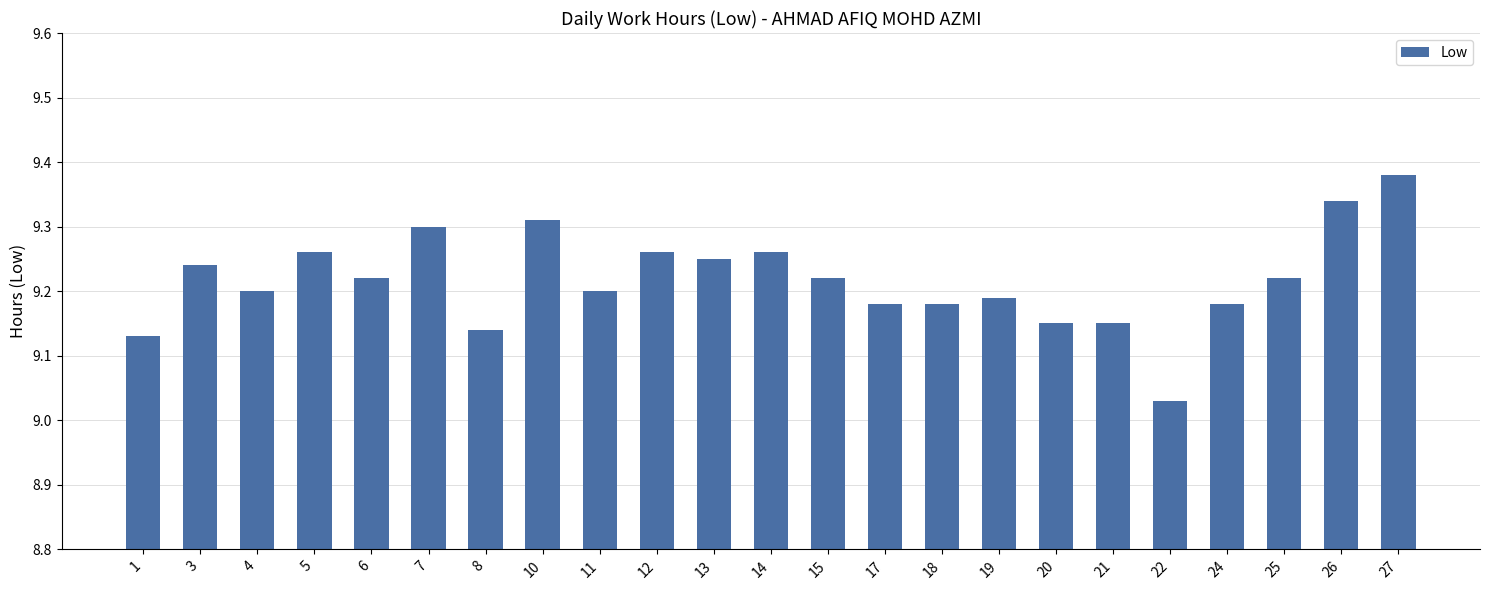

What is the sum of the values at 19 and 26?

18.5